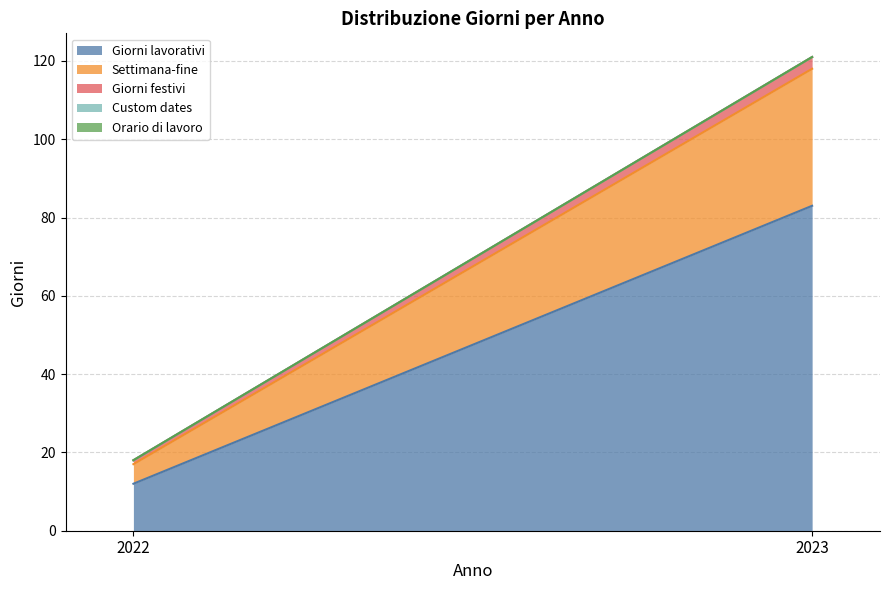

Reading right to left, extract all data points from this chart.

Giorni lavorativi: 2023=83	2022=12
Settimana-fine: 2023=35	2022=5
Giorni festivi: 2023=3	2022=1
Custom dates: 2023=0	2022=0
Orario di lavoro: 2023=0	2022=0